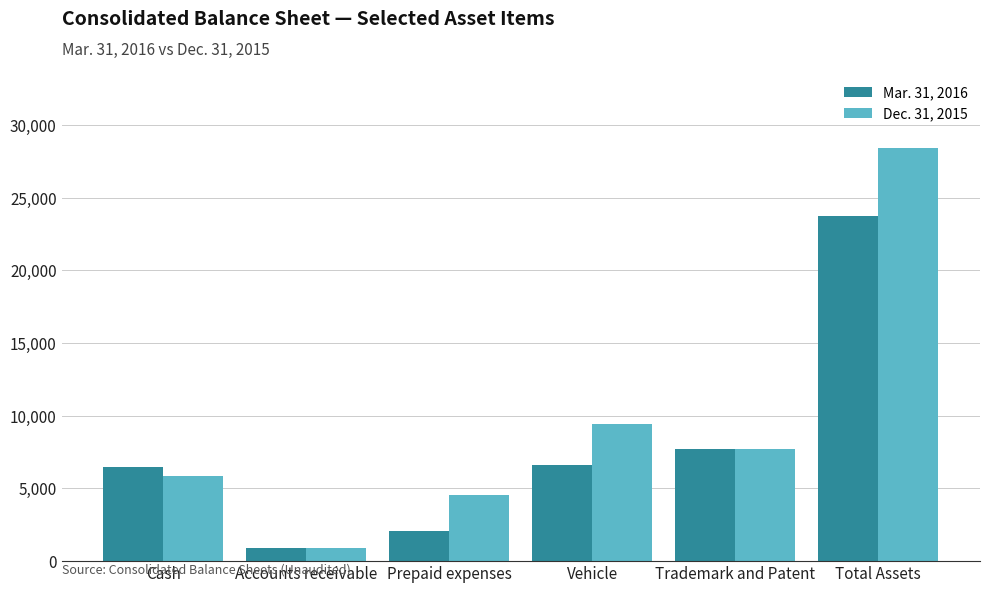

Rank the series by their maximum value, from highest to lowest.

Dec. 31, 2015, Mar. 31, 2016